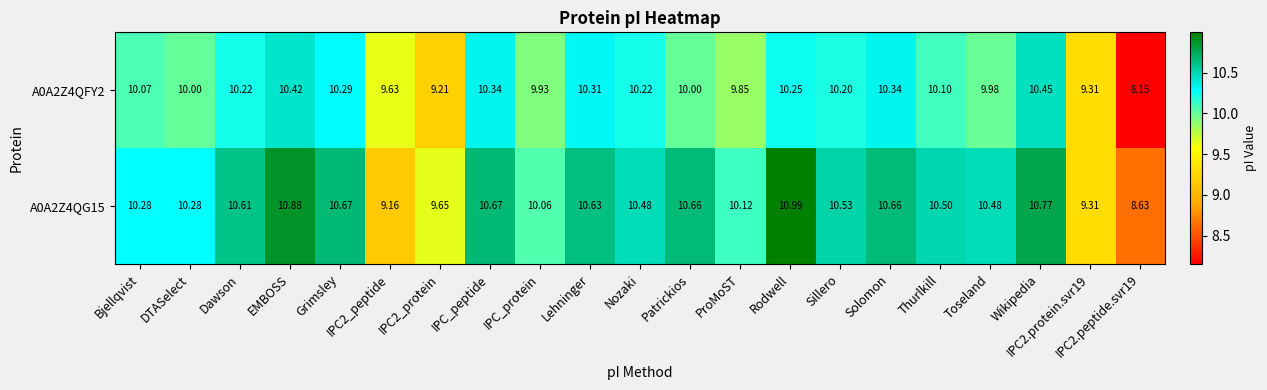

At which category is the sum across all series the highest?

EMBOSS